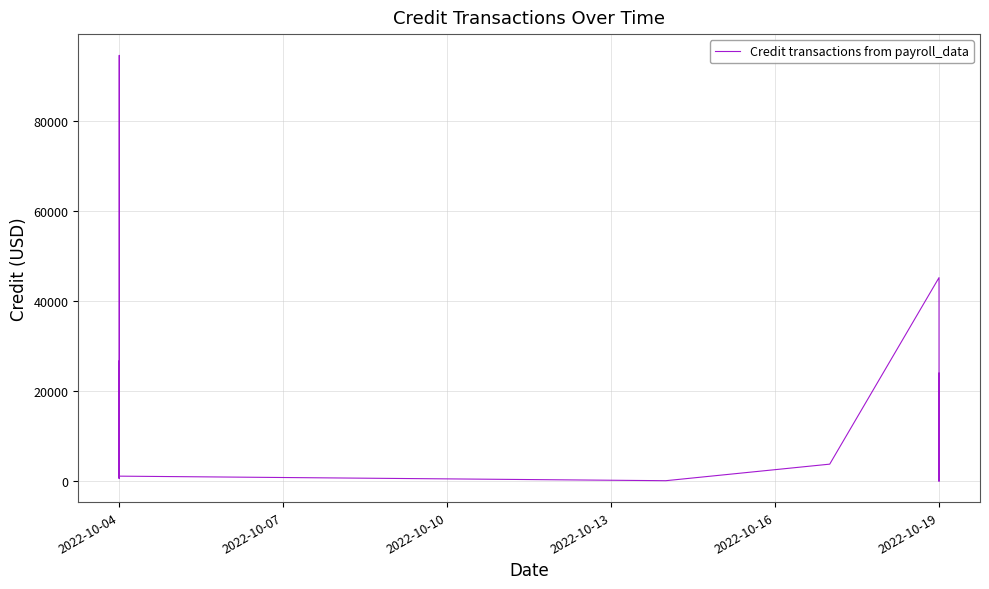

What is the label of the 39th point from the right?

2022-10-04